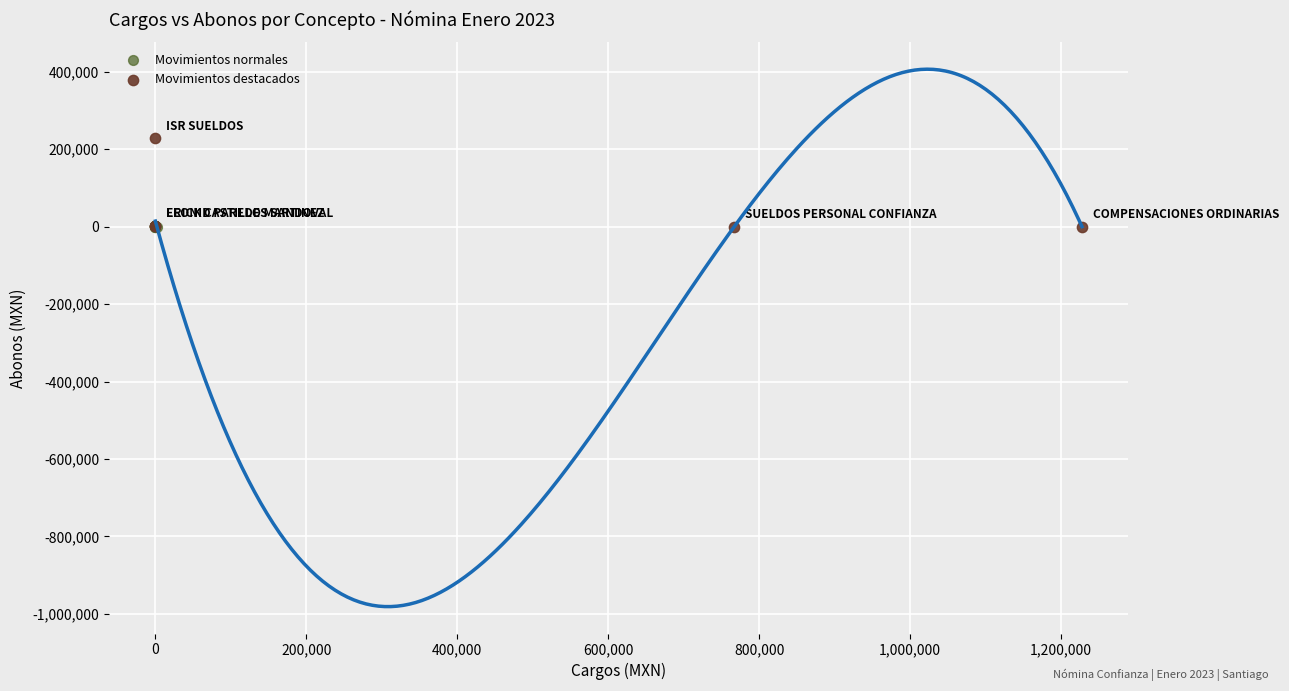

Which series contains the highest Y value?

Movimientos destacados